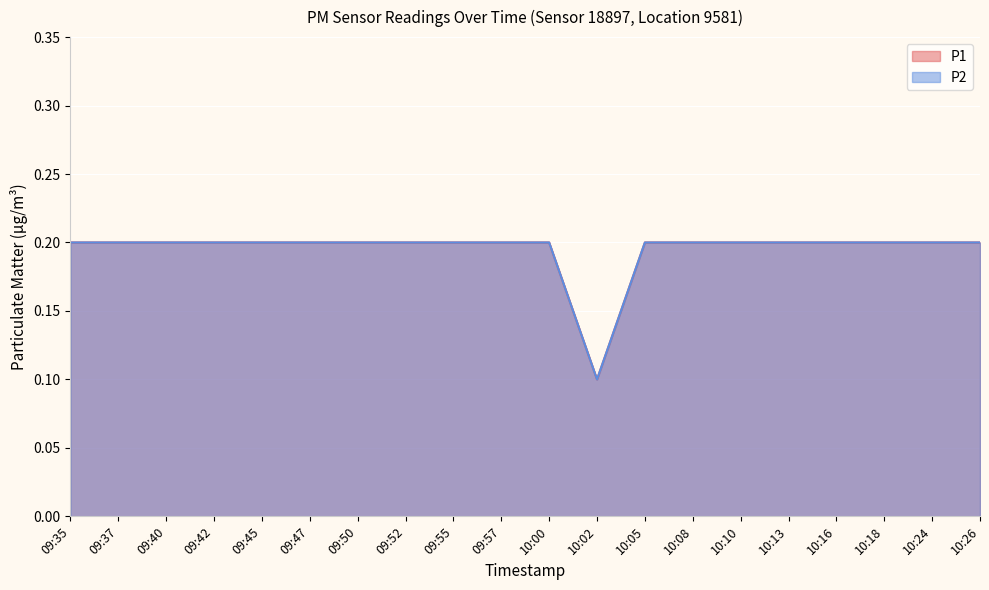

What is the greatest value displayed?

0.2